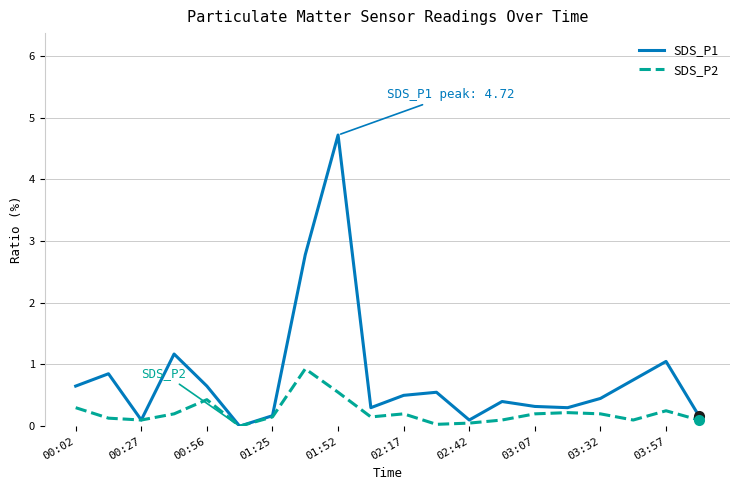

What are all the series names shown in the legend?

SDS_P1, SDS_P2